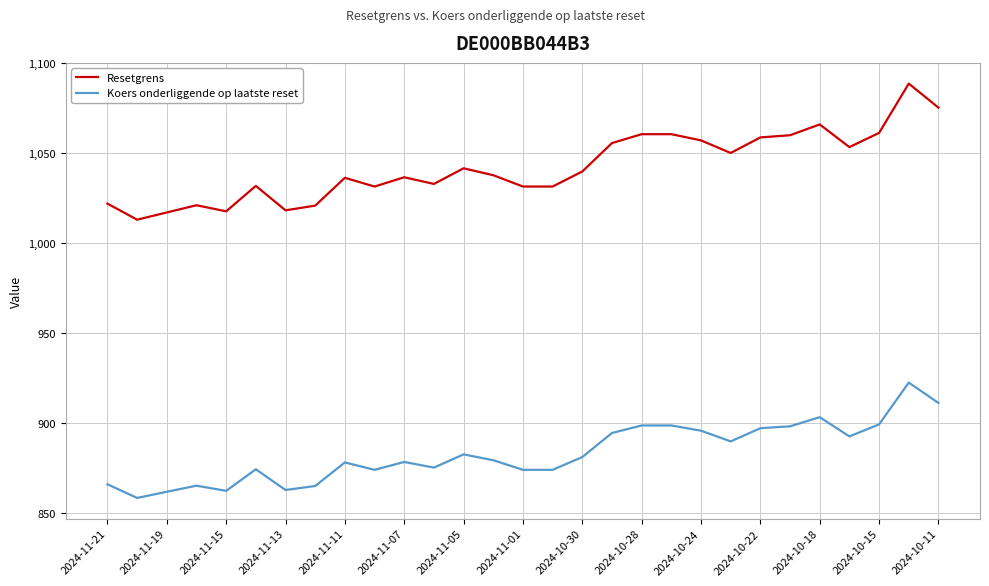

True or false: Resetgrens and Koers onderliggende op laatste reset intersect in this chart.

False